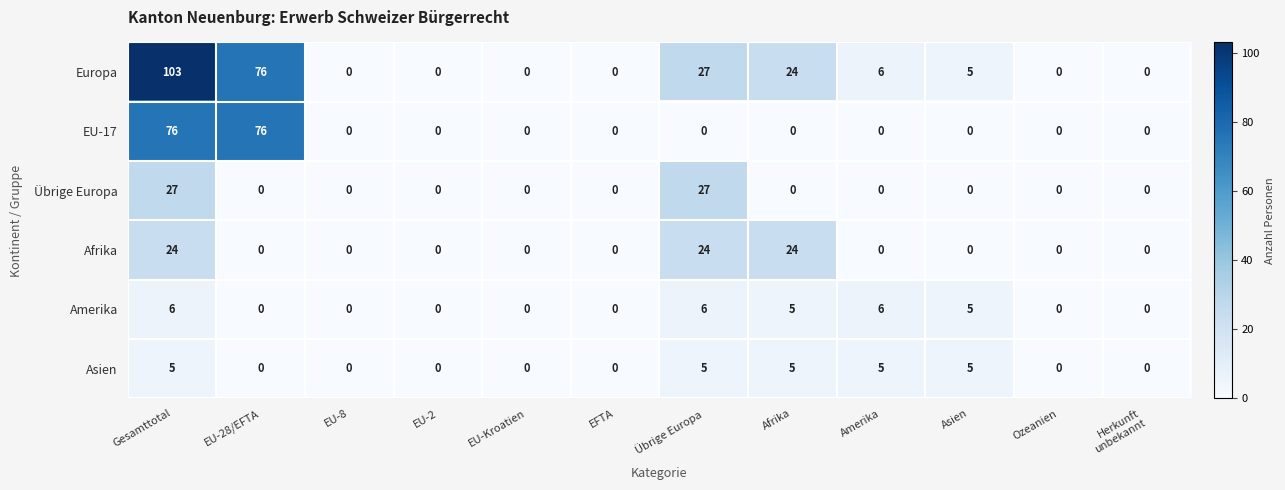

Rank the series by their maximum value, from lowest to highest.

Asien, Amerika, Afrika, Übrige Europa, EU-17, Europa